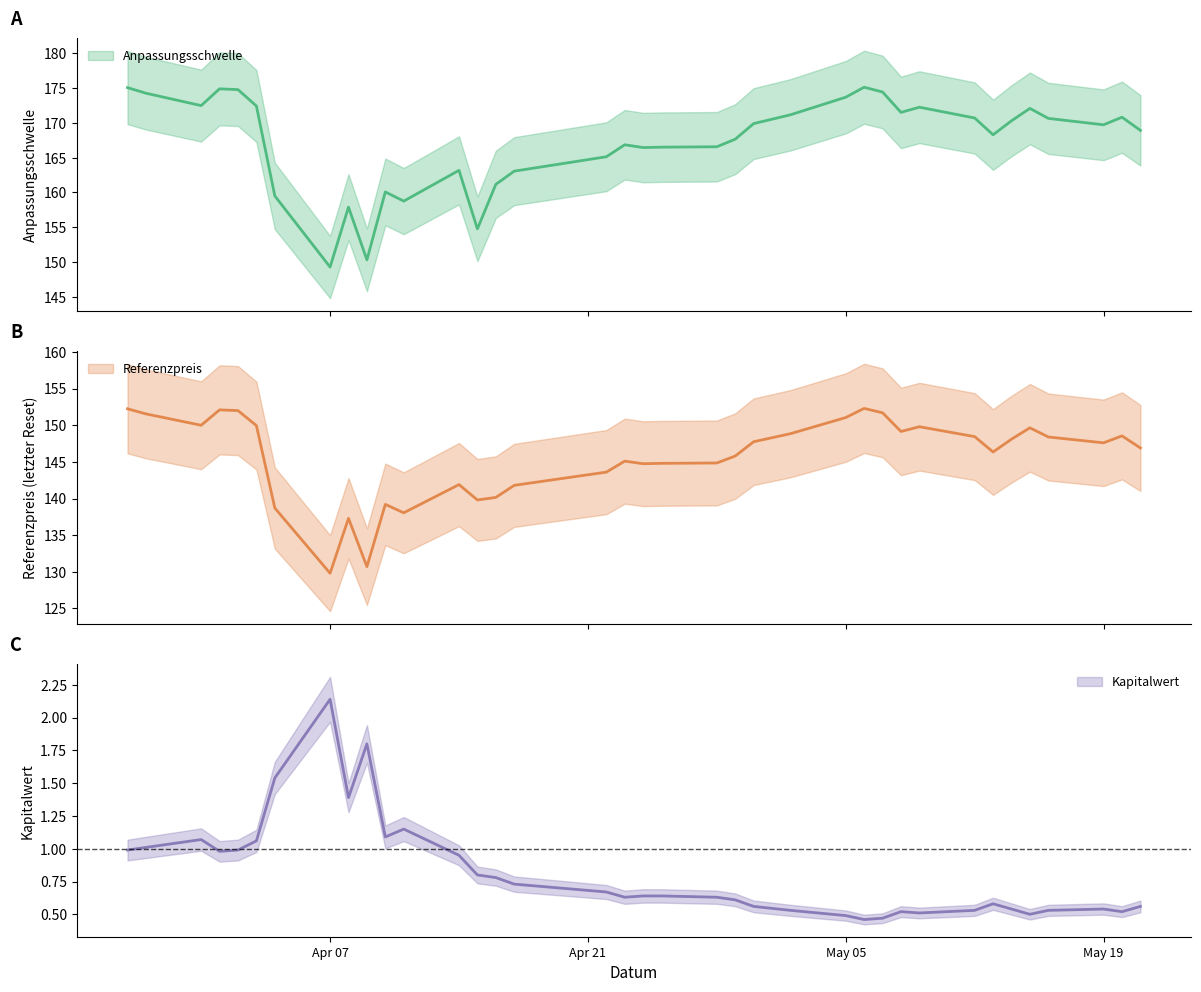

The value of Kapitalwert at 2025-05-05 is 0.5. True or false?

True